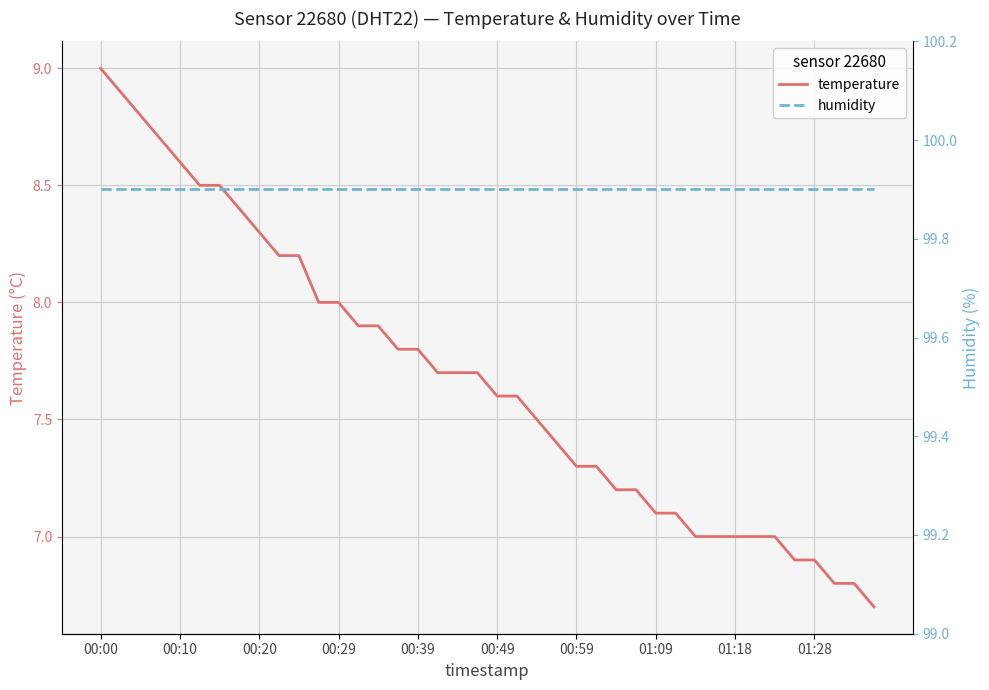

List the series in order of their peak value, lowest first.

temperature, humidity